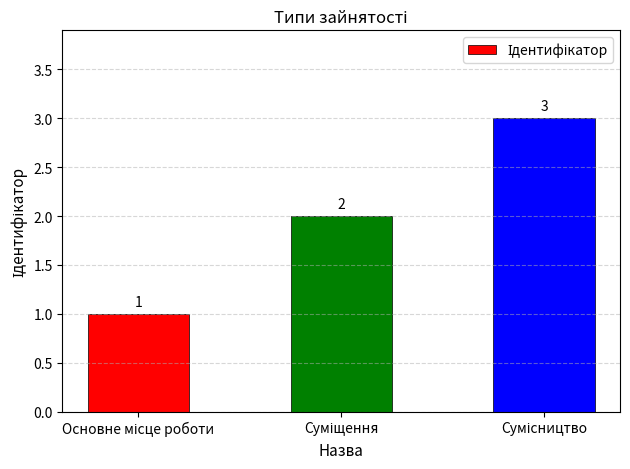

What is the value of the 1st bar from the left?

1